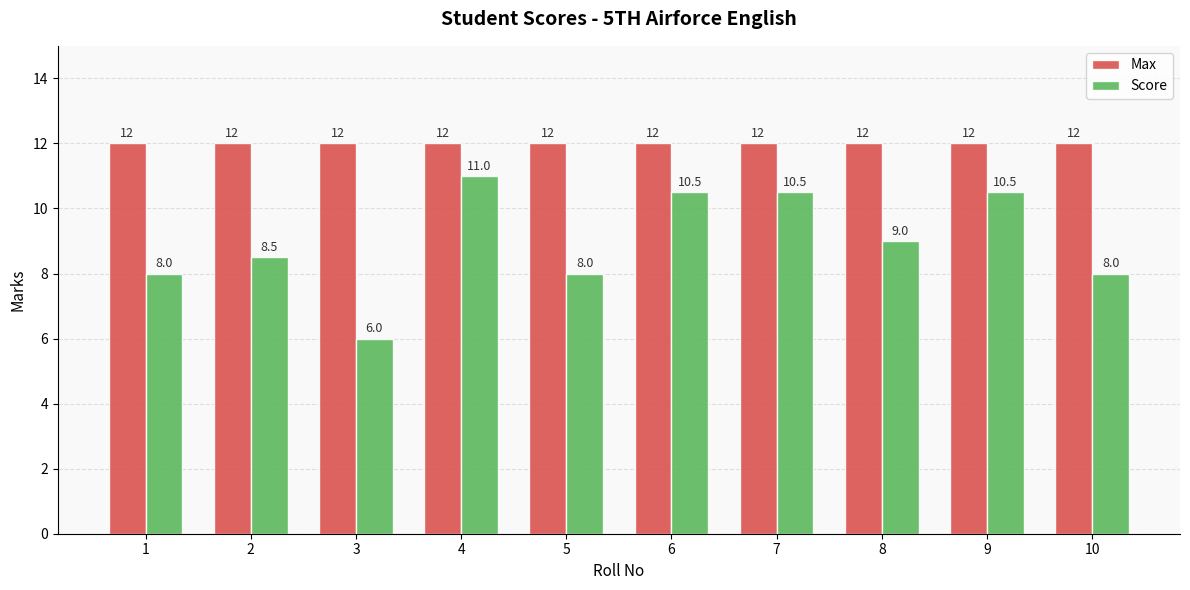

At which label does Score first exceed 9?

4